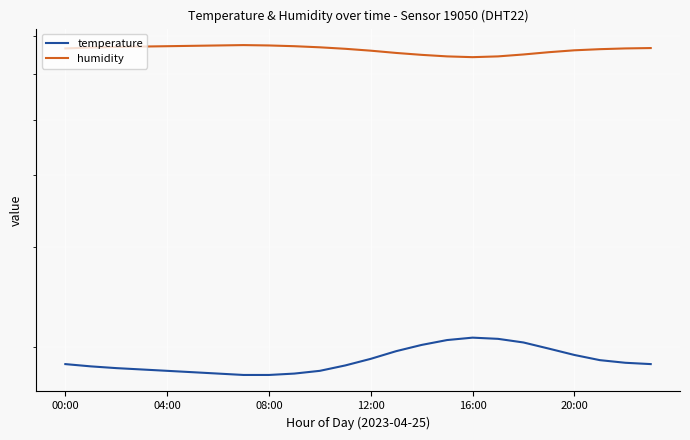

At which category does humidity reach its first local valley?

16:00